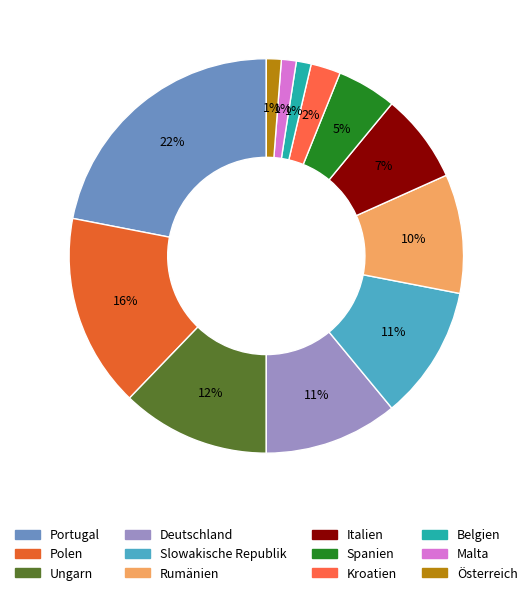

How many slices are in this pie chart?

12